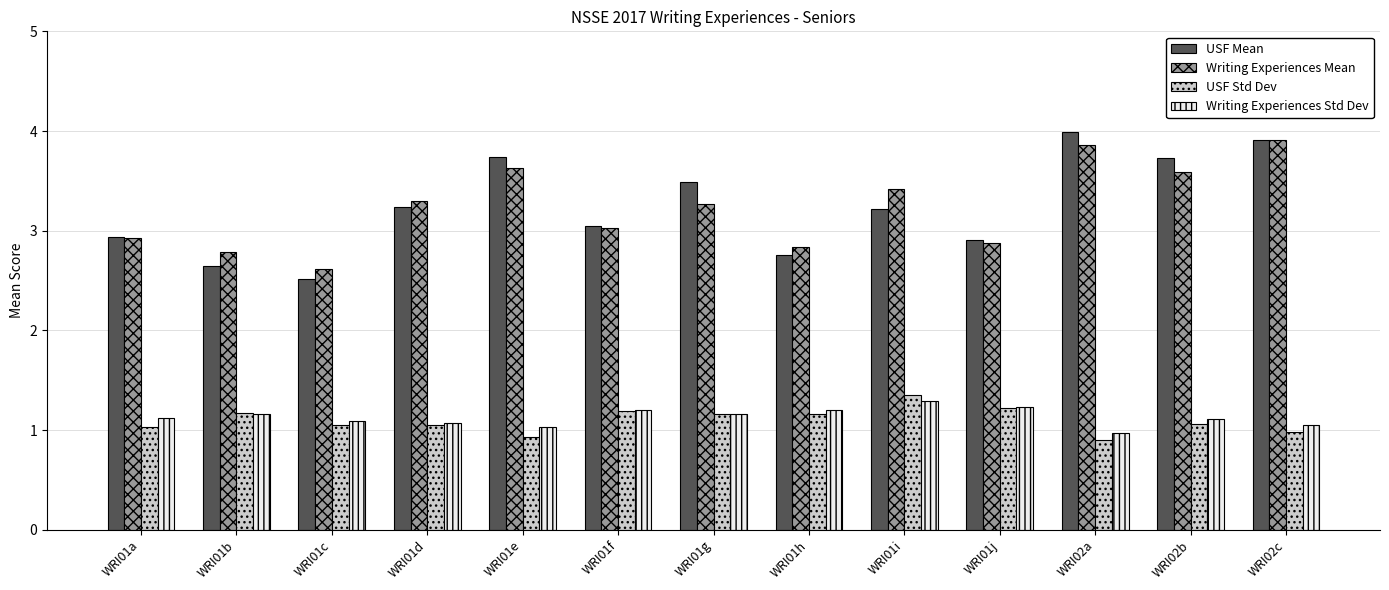

Rank the series by their maximum value, from lowest to highest.

Writing Experiences Std Dev, USF Std Dev, Writing Experiences Mean, USF Mean